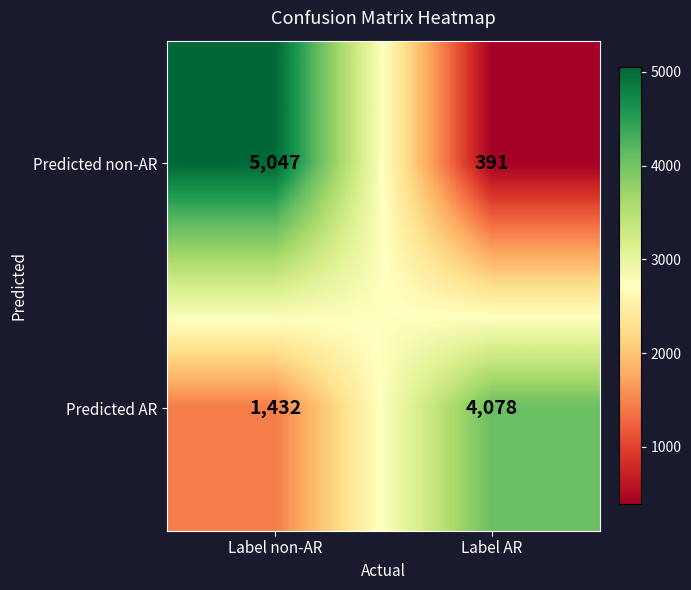

Reading left to right, transcribe all the data shown in this chart.

Predicted non-AR: Label non-AR=5047	Label AR=391
Predicted AR: Label non-AR=1432	Label AR=4078